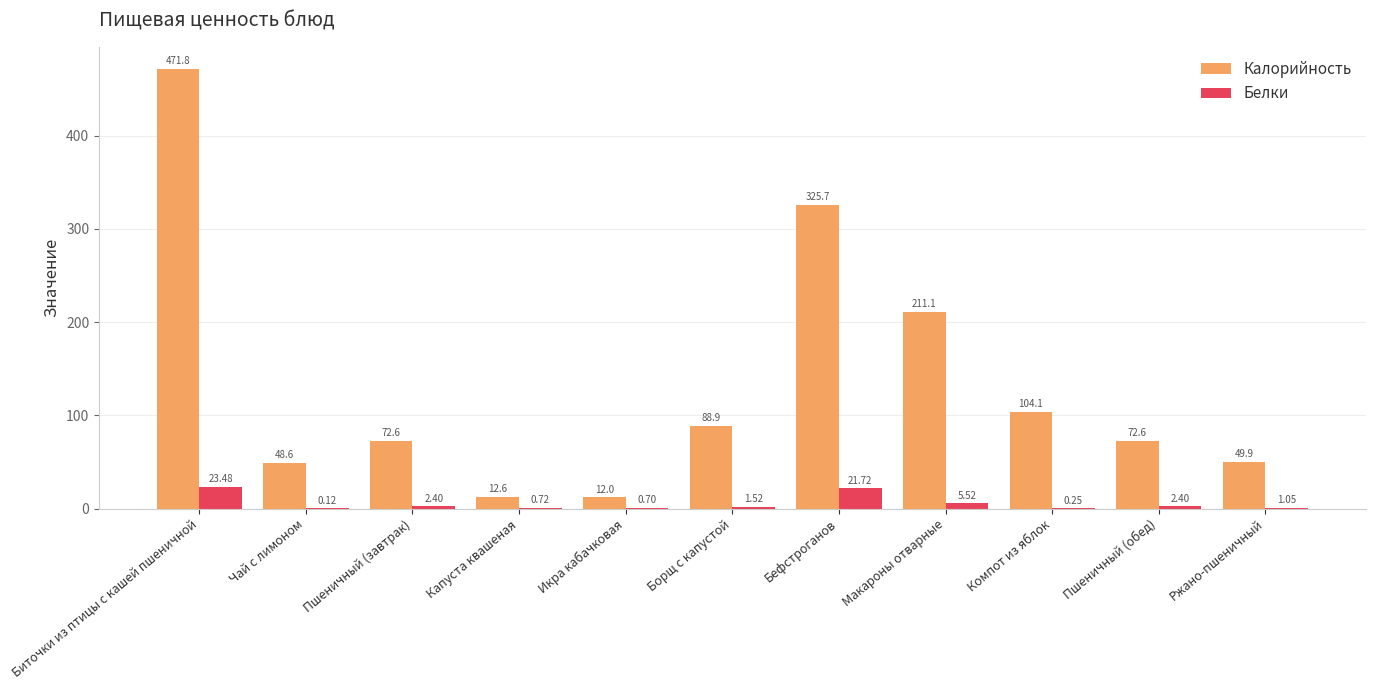

What is the average value of the Калорийность series?

133.6